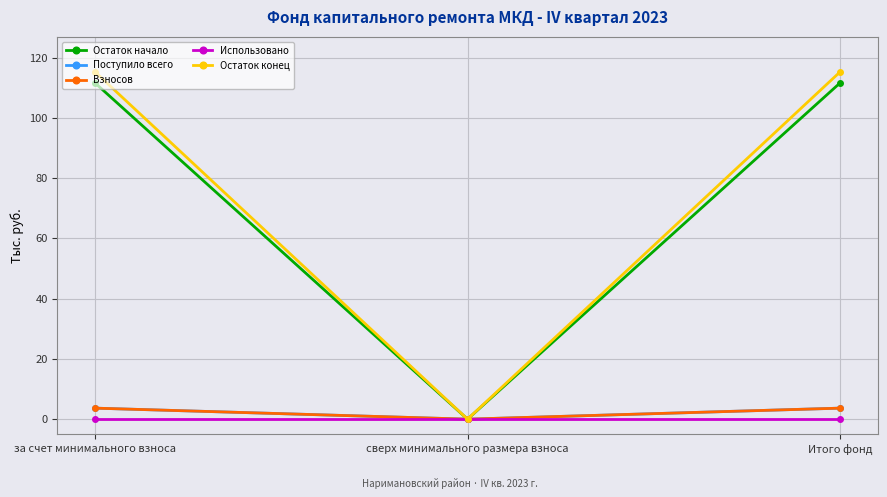

Is the value of Взносов at Итого фонд greater than the value of Остаток начало at Итого фонд?

No